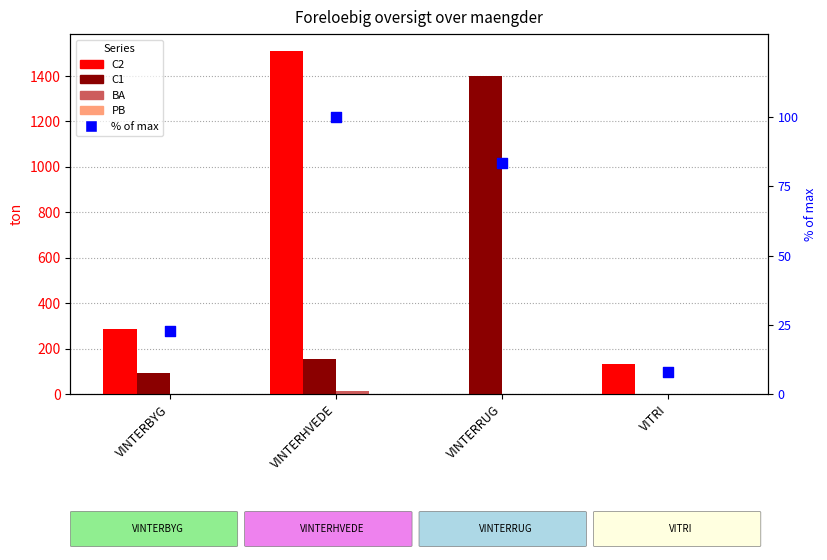

Which series reaches the maximum Y coordinate?

C2